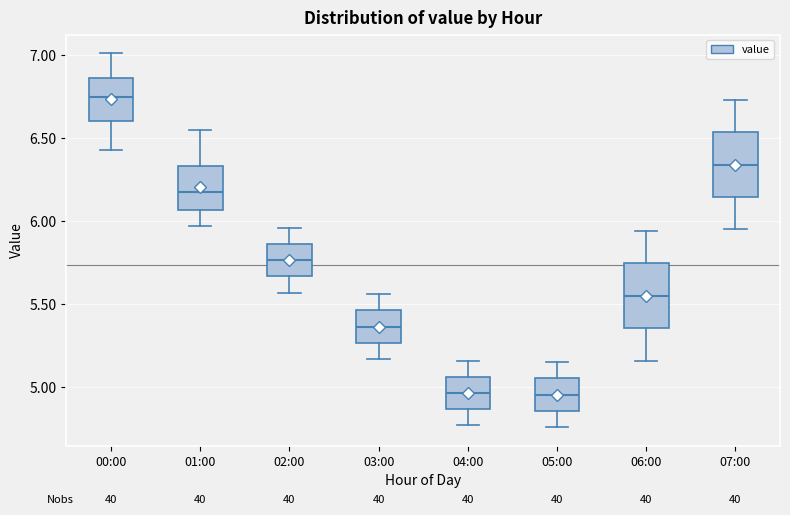

Where is the lower edge of the box for 07:00 on the y-axis? The values are not printed on the chart, so give them approximately, as read against the axis.

6.15